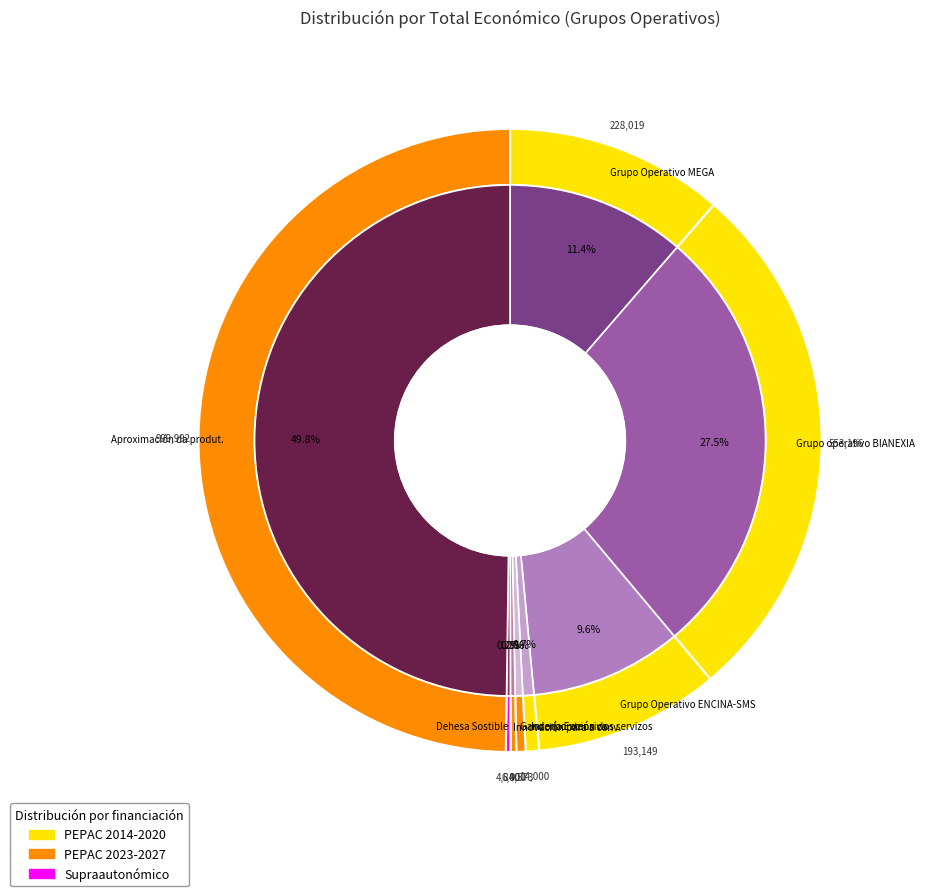

Does MEGA account for over 50% of the chart?

No